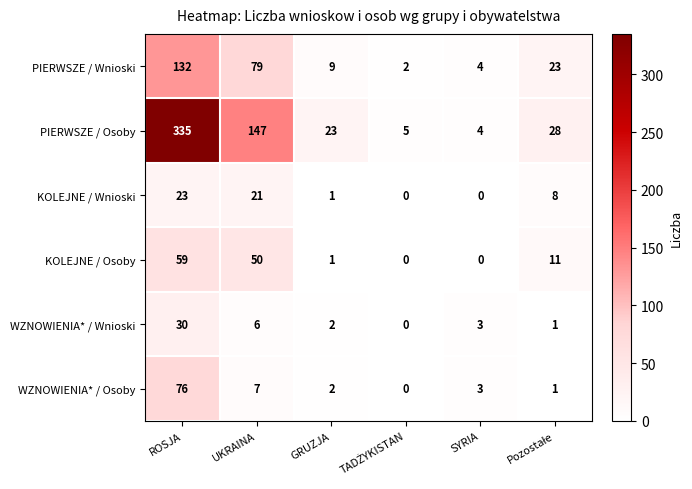

What is the highest value of the PIERWSZE / Osoby series?

335